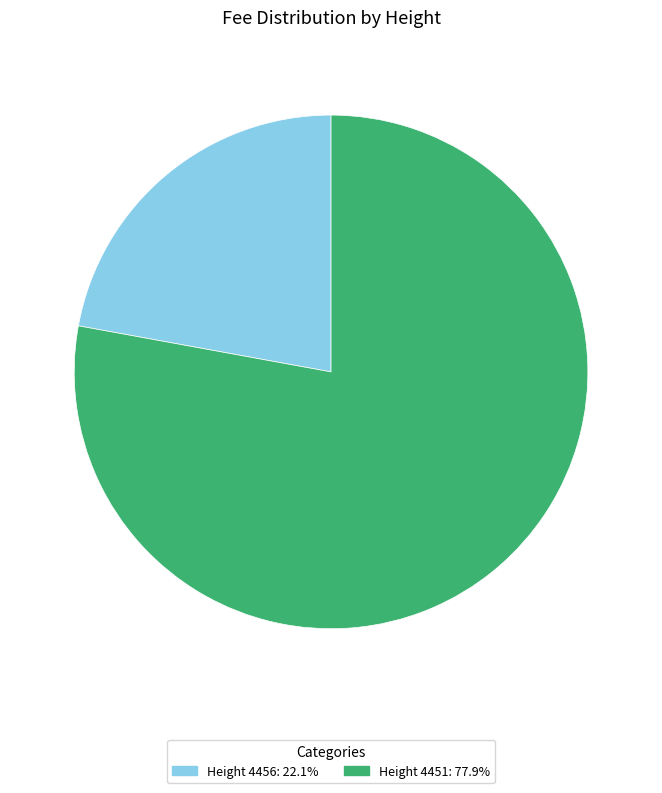

Does any single category account for the majority?

Yes